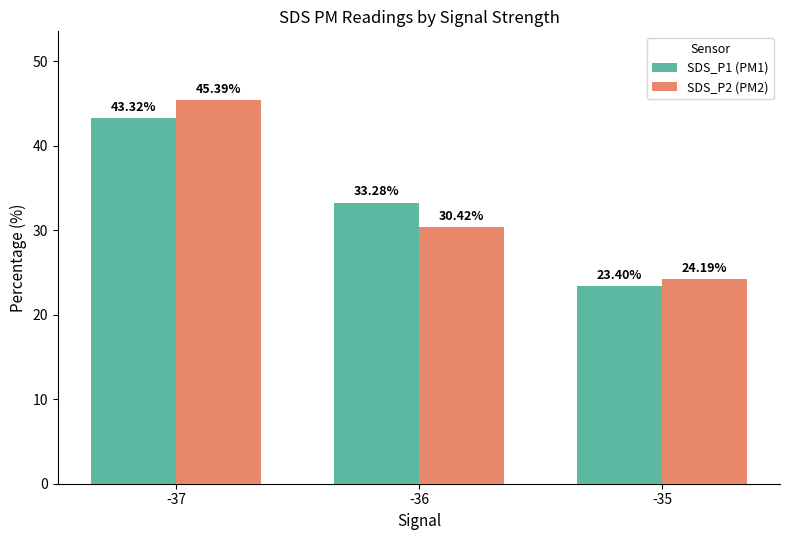

Where is SDS_P2 (PM2) nearest to the value 34?

-36